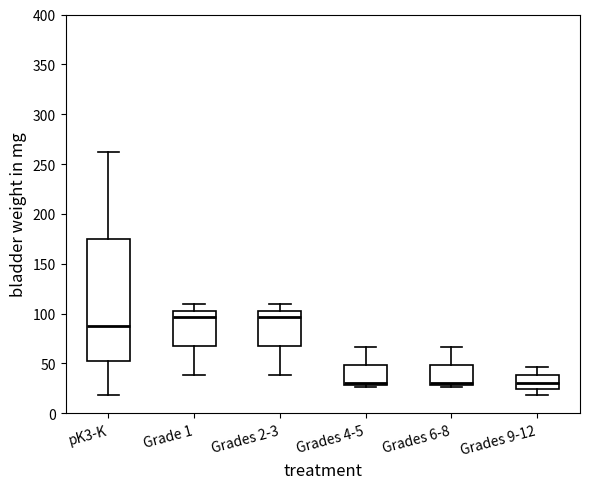

Reading left to right, transcribe this box plot: for each box, give where its median line is, the range the box spans, and where its two whiskers end, as read against the y-axis. The values are not printed on the chart, so give them approximately, as read against the axis.

pK3-K: median 90, box 55 to 175, whiskers 20 to 265
Grade 1: median 95, box 65 to 105, whiskers 40 to 110
Grades 2-3: median 95, box 65 to 105, whiskers 40 to 110
Grades 4-5: median 30 (just above the box's lower edge), box 30 to 50, whiskers 25 to 65
Grades 6-8: median 30 (just above the box's lower edge), box 30 to 50, whiskers 25 to 65
Grades 9-12: median 30, box 25 to 40, whiskers 20 to 45